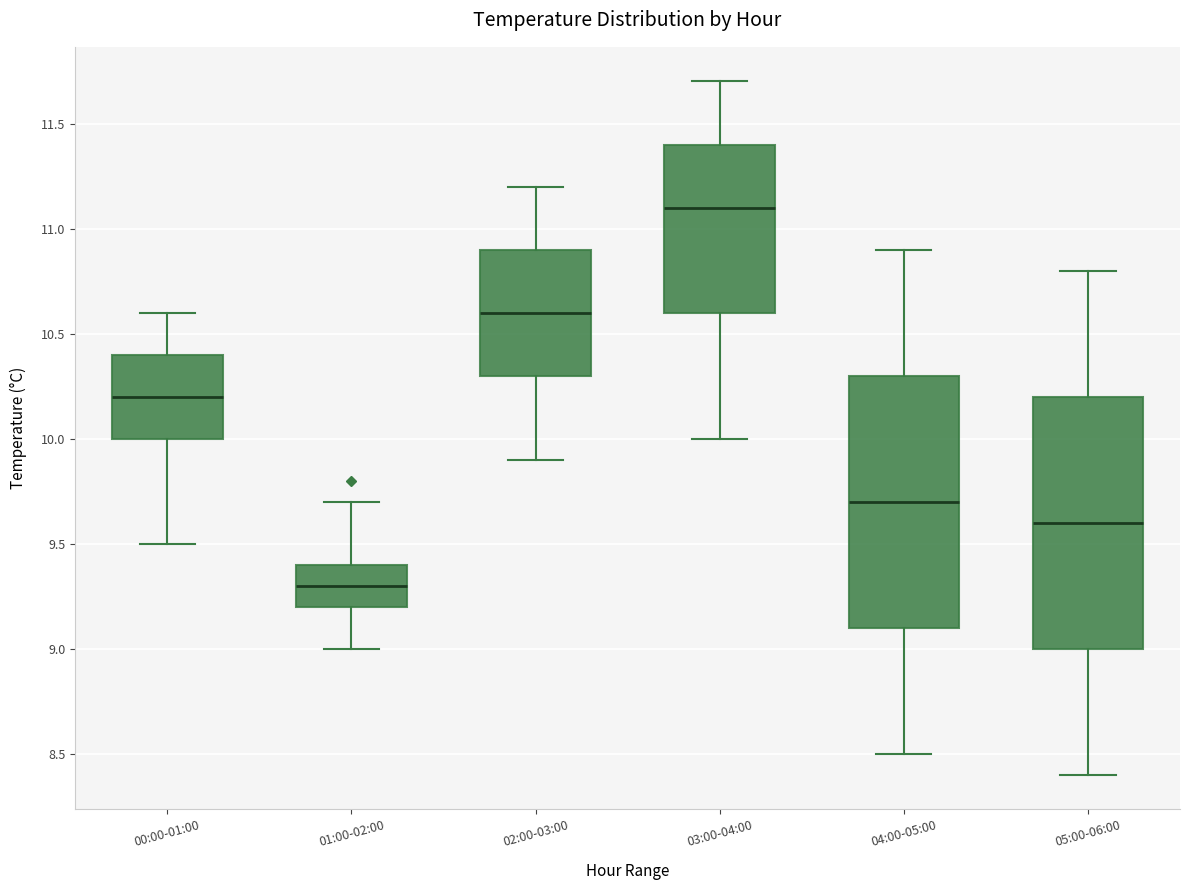

Which box's median line is the highest?

03:00-04:00